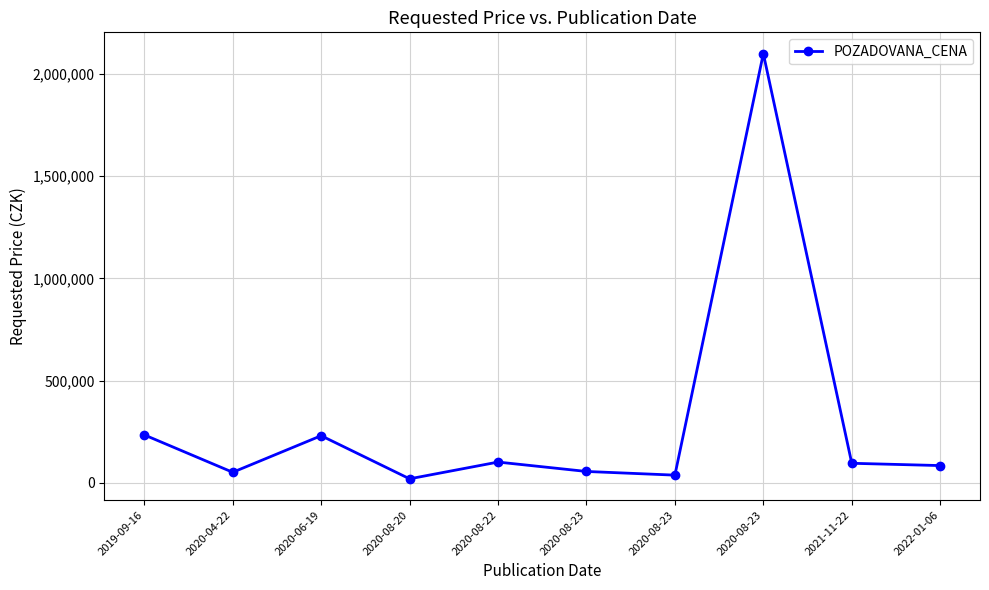

Between 2019-09-16 and 2020-08-22, which is larger?

2019-09-16